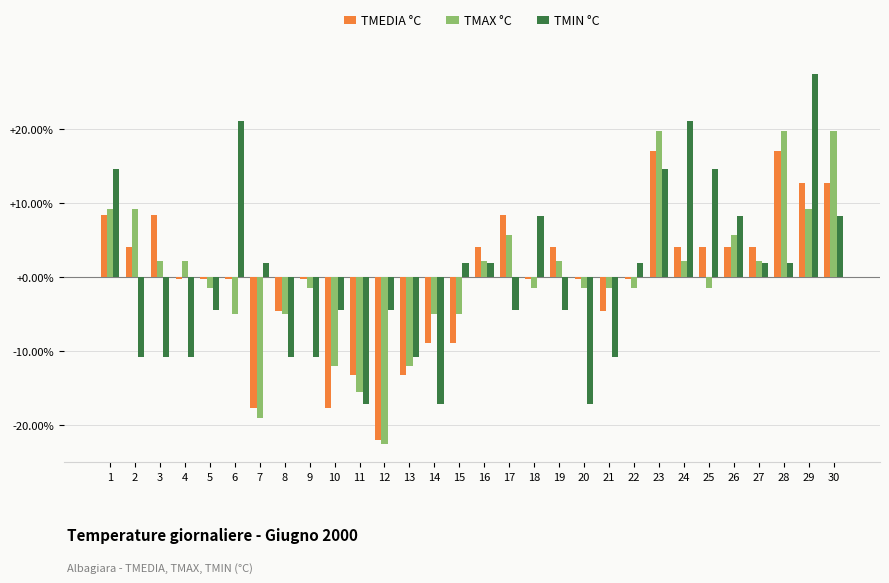

How many values in TMAX °C are above zero?

14